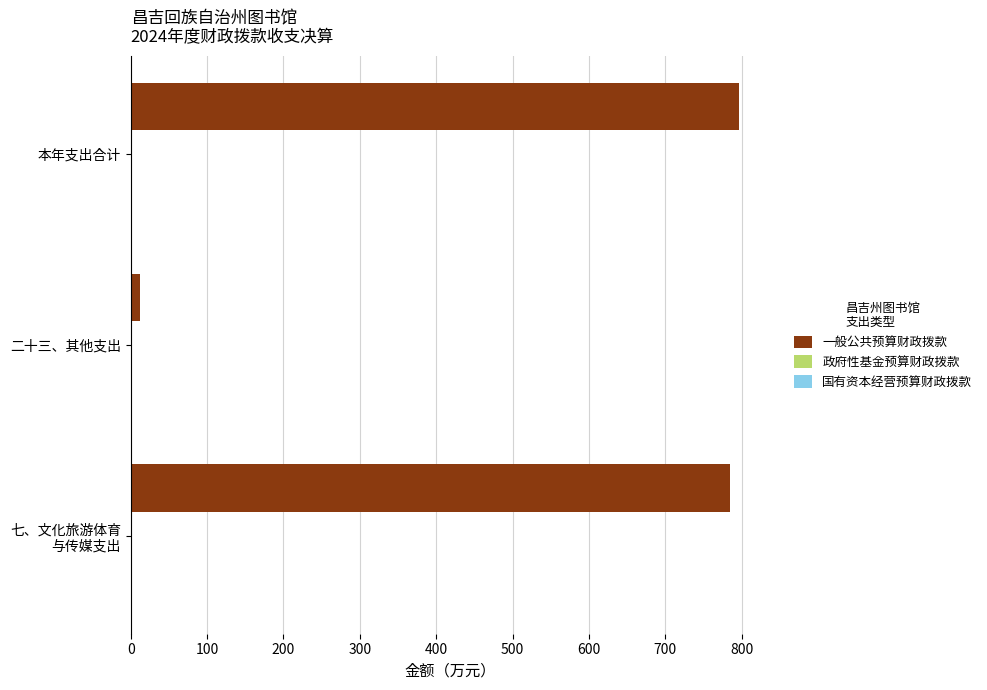

How many data points does each series have?

3